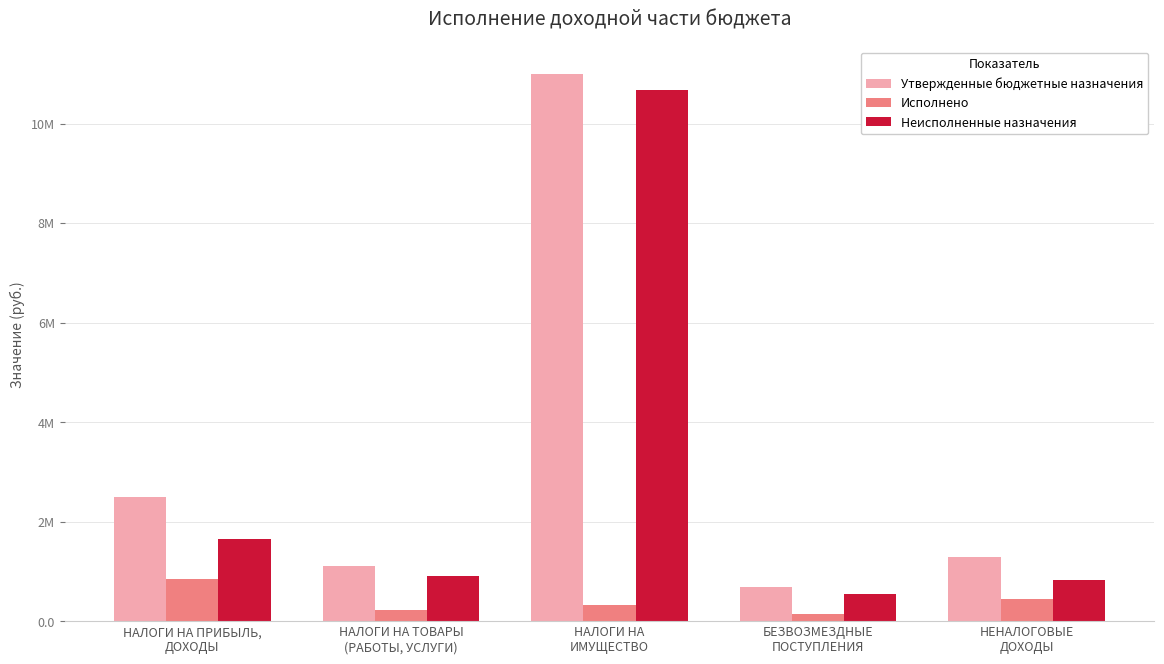

Reading left to right, list all the values displayed in this chart.

Утвержденные бюджетные назначения: 2500000.0	1112200.0	11000000.0	695800.0	1286200.0
Исполнено: 846242.4	214584.8	332530.3	149461.1	450461.0
Неисполненные назначения: 1653757.6	897615.2	10667469.7	546338.9	835739.0